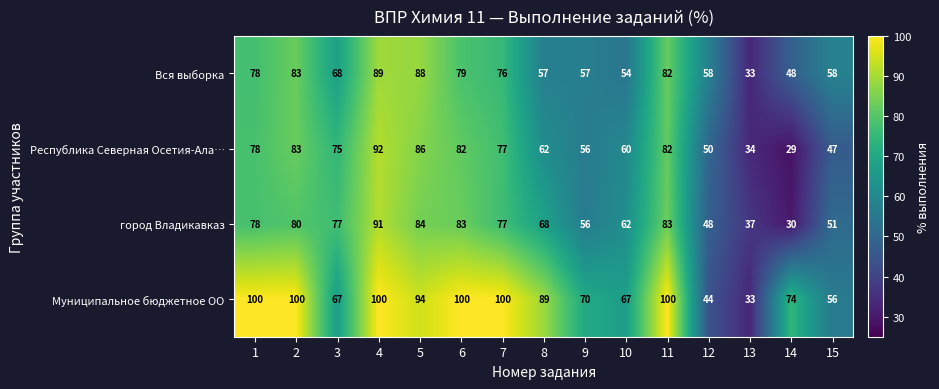

At which category is the sum across all series the highest?

4